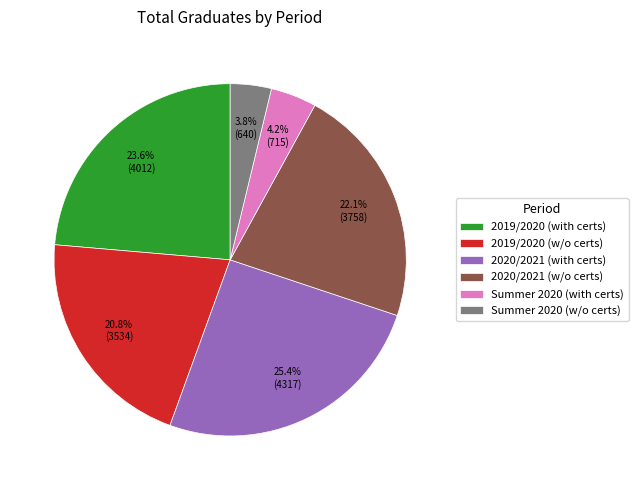

Which category has the biggest portion of the pie?

2020/2021 (with certs)